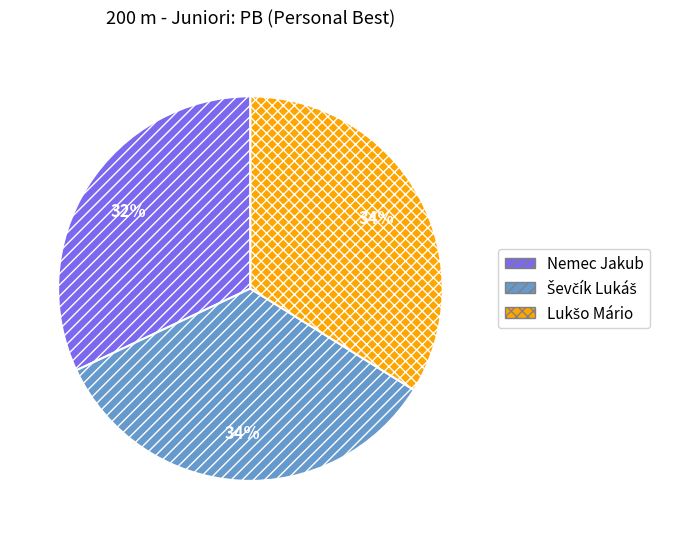

What is the smallest slice in the pie chart?

Nemec Jakub